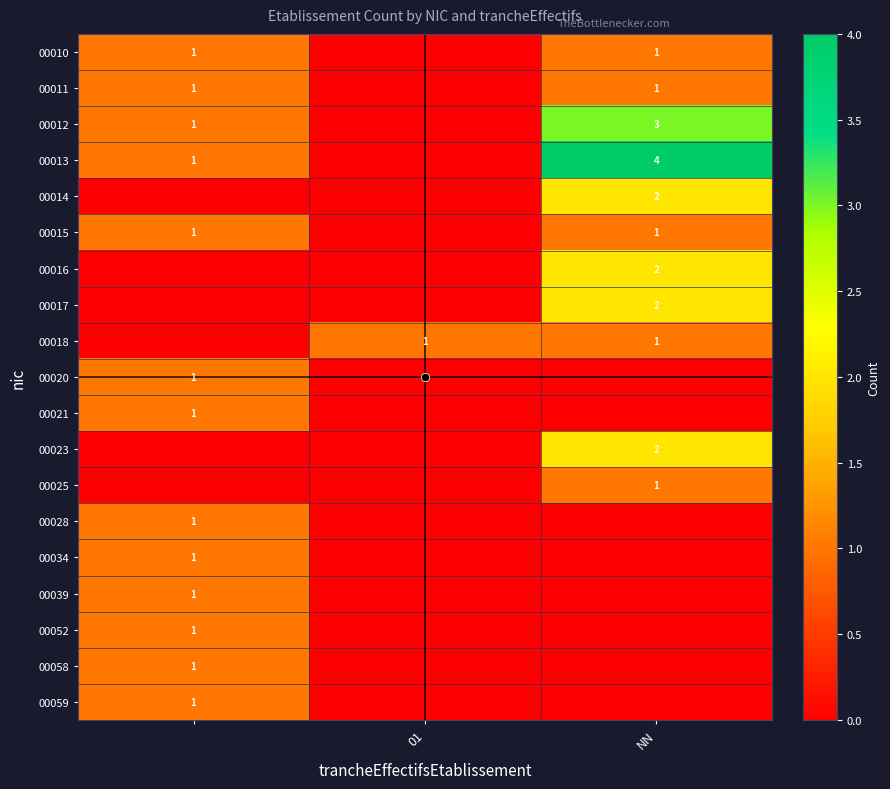

At how many categories does at least one series exceed 3?

1